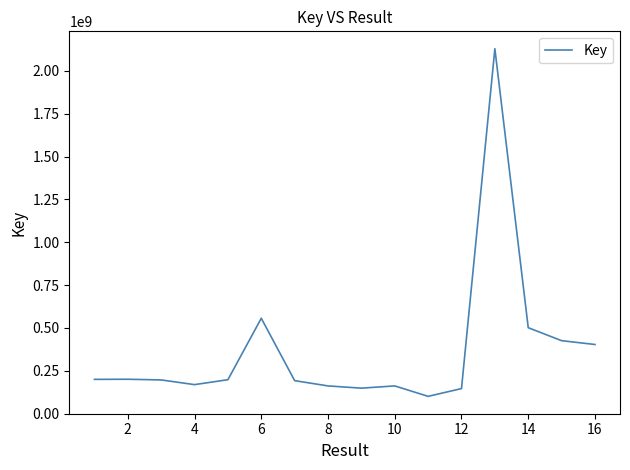

What is the maximum value shown in the chart?

2129661606